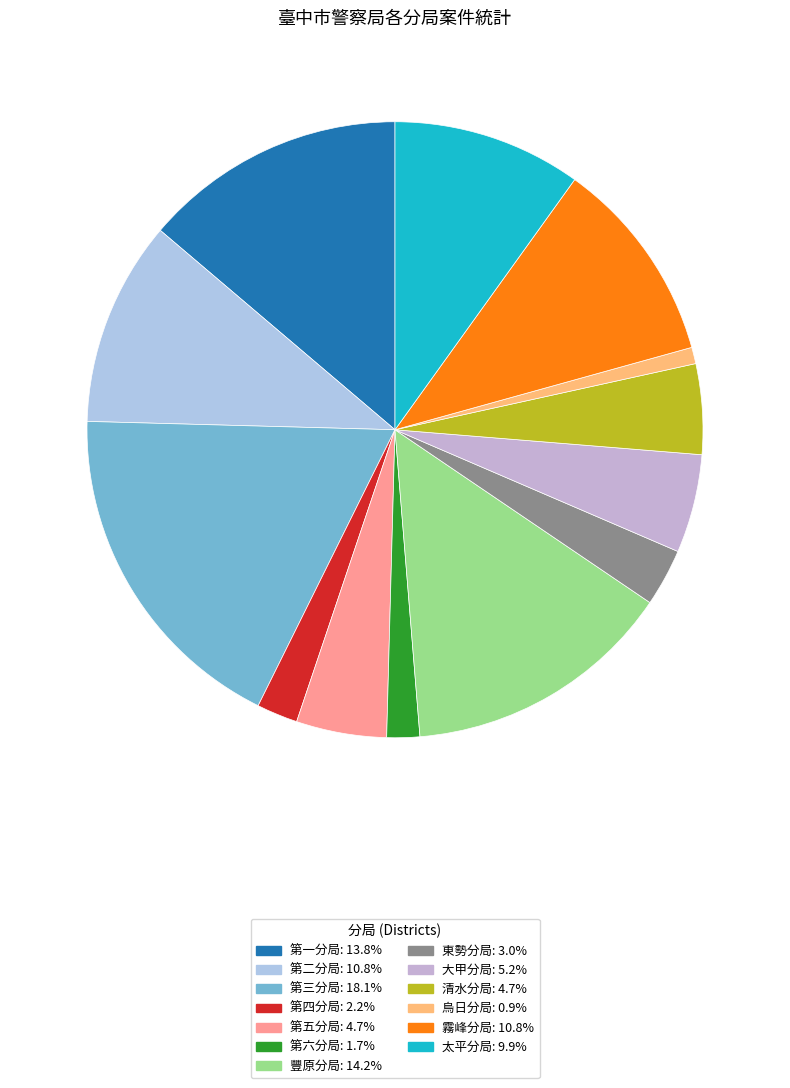

Which category has the biggest portion of the pie?

第三分局